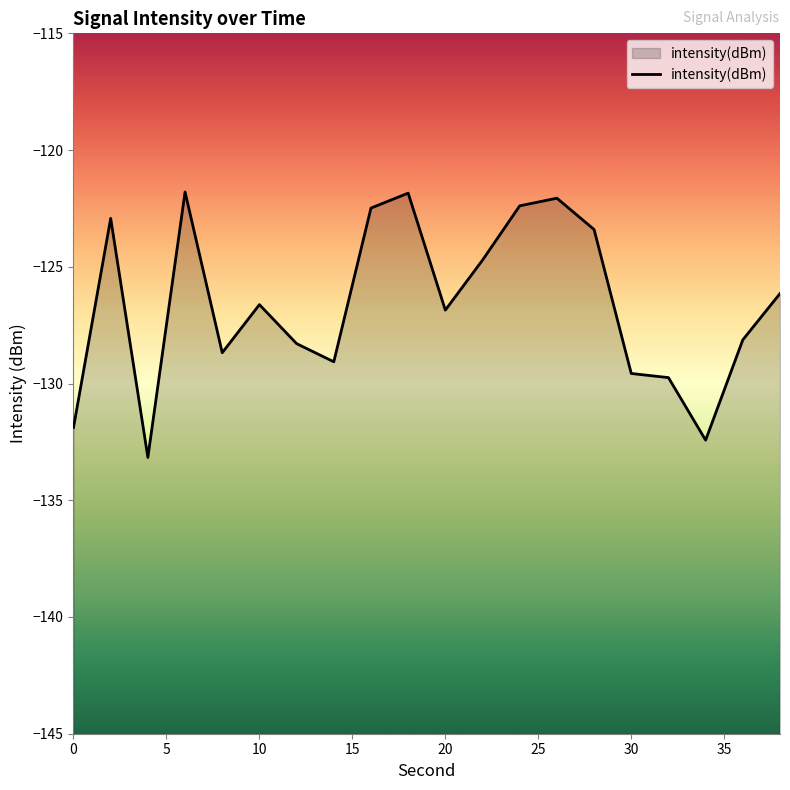

Reading left to right, transcribe all the data shown in this chart.

-131.9	-122.9	-133.2	-121.8	-128.7	-126.6	-128.3	-129.1	-122.5	-121.8	-126.9	-124.7	-122.4	-122.1	-123.4	-129.6	-129.7	-132.4	-128.1	-126.1